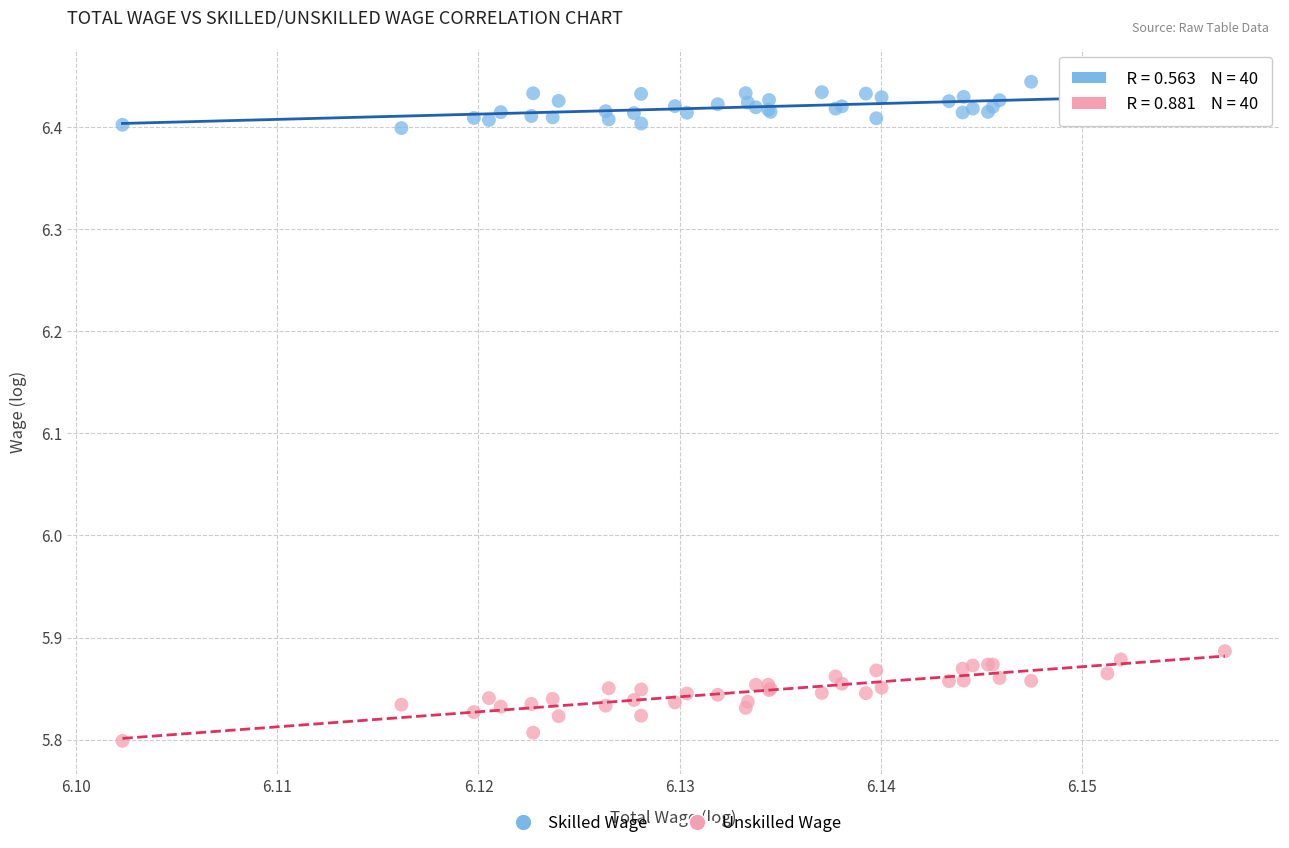

Which series reaches the minimum Y coordinate?

Unskilled Wage